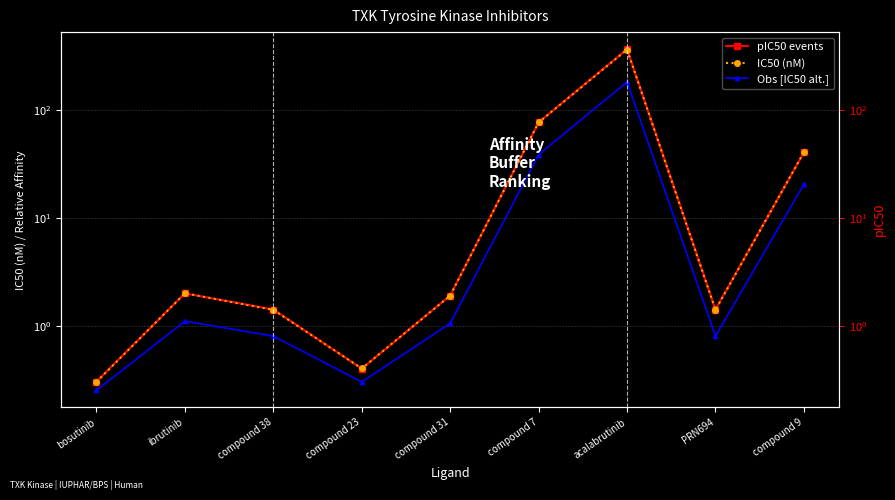

What is the difference between the maximum and minimum values in the IC50 (nM) series?

367.7